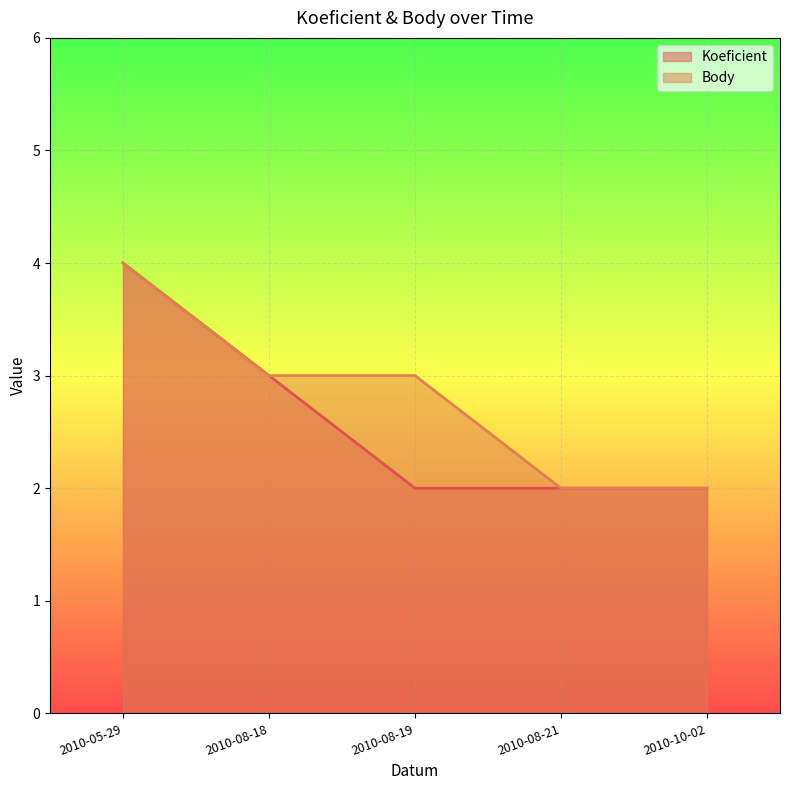

What is the smallest value displayed?

2